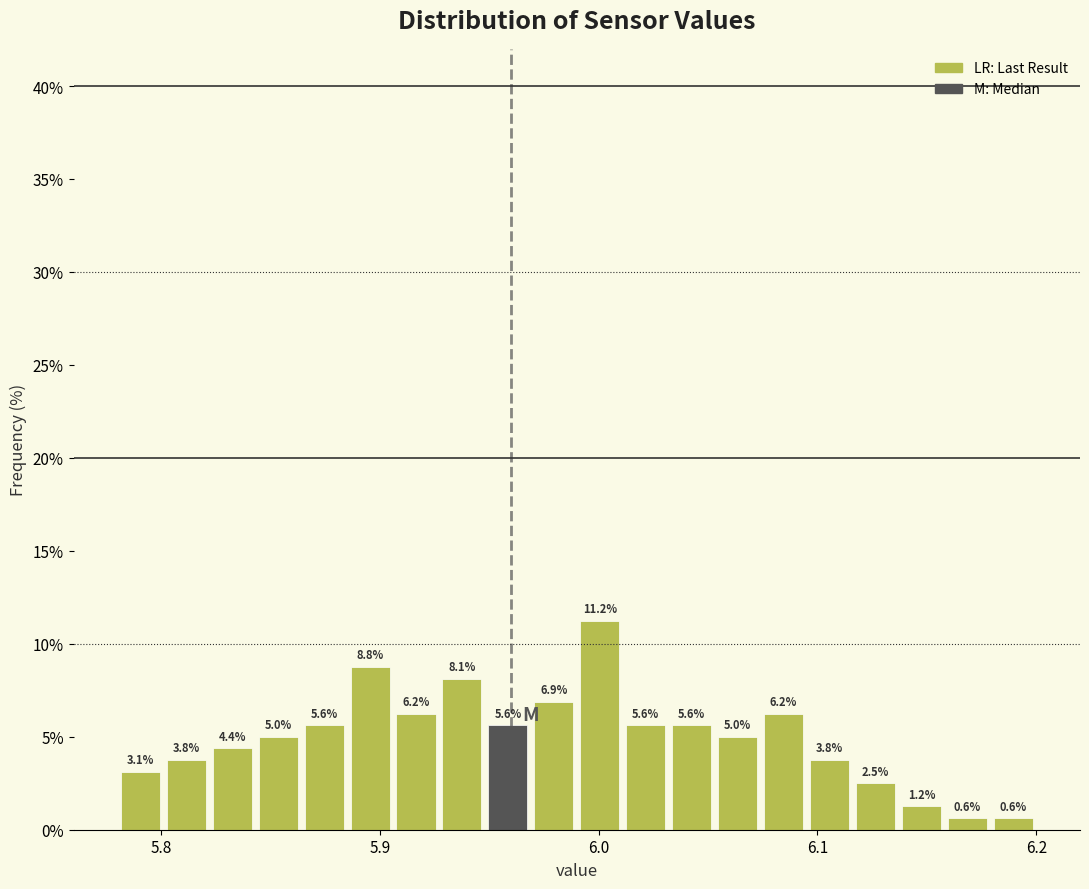

Read against the x-axis, roughly where is the centre of the tallest bar?

6.00